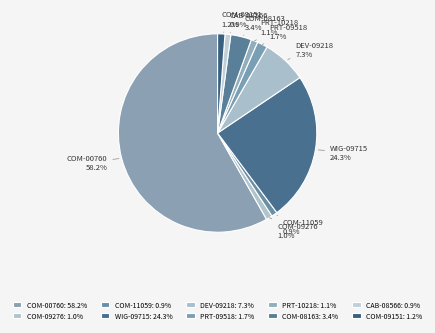

The DEV-09218 slice represents 1% of the pie. True or false?

False